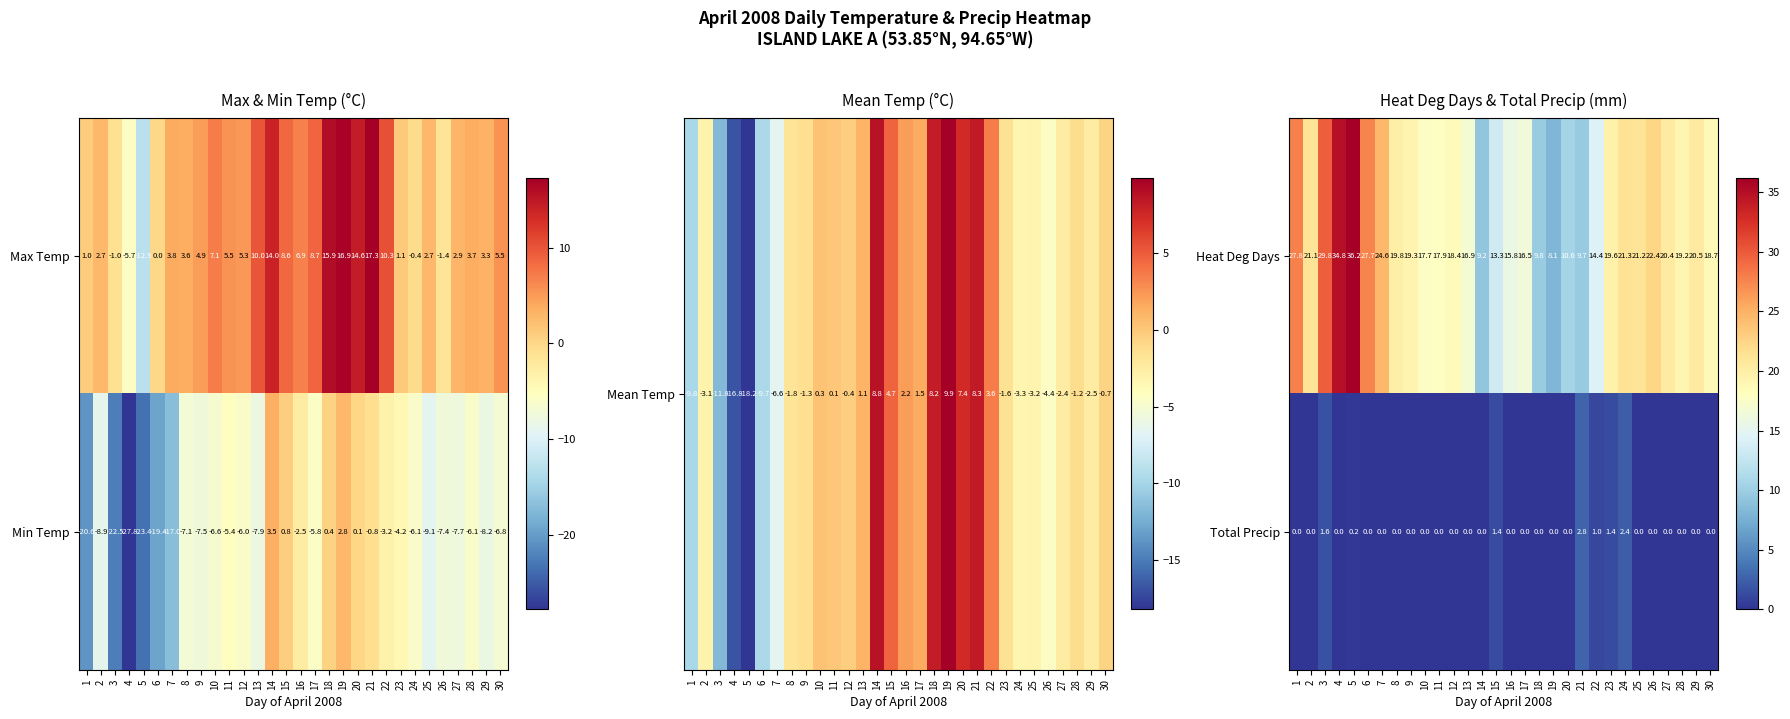

Is the value of Heat Deg Days at 25 greater than the value of Total Precip at 23?

Yes